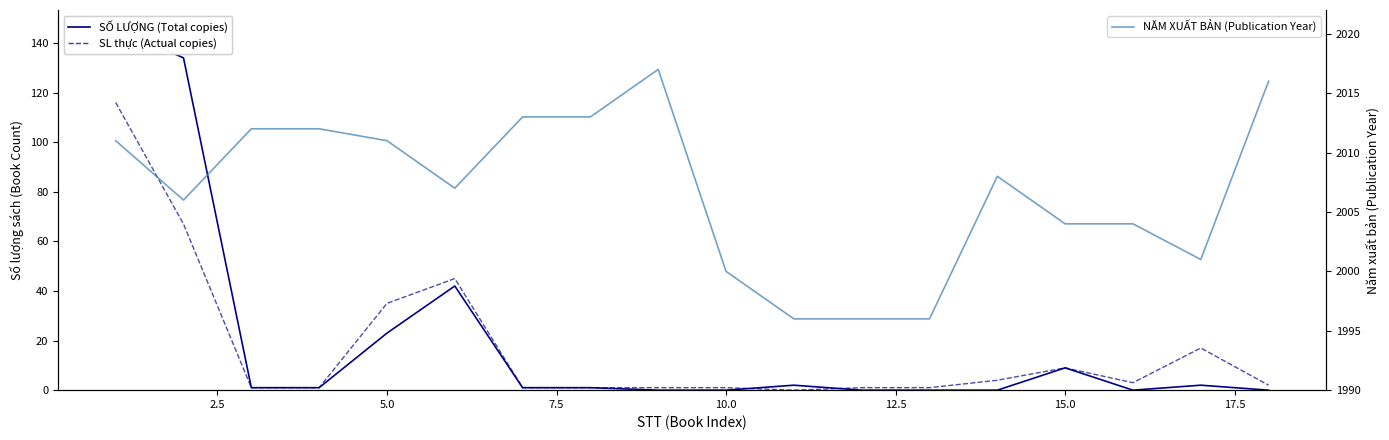

What are all the series names shown in the legend?

SỐ LƯỢNG (Total copies), SL thực (Actual copies), NĂM XUẤT BẢN (Publication Year)